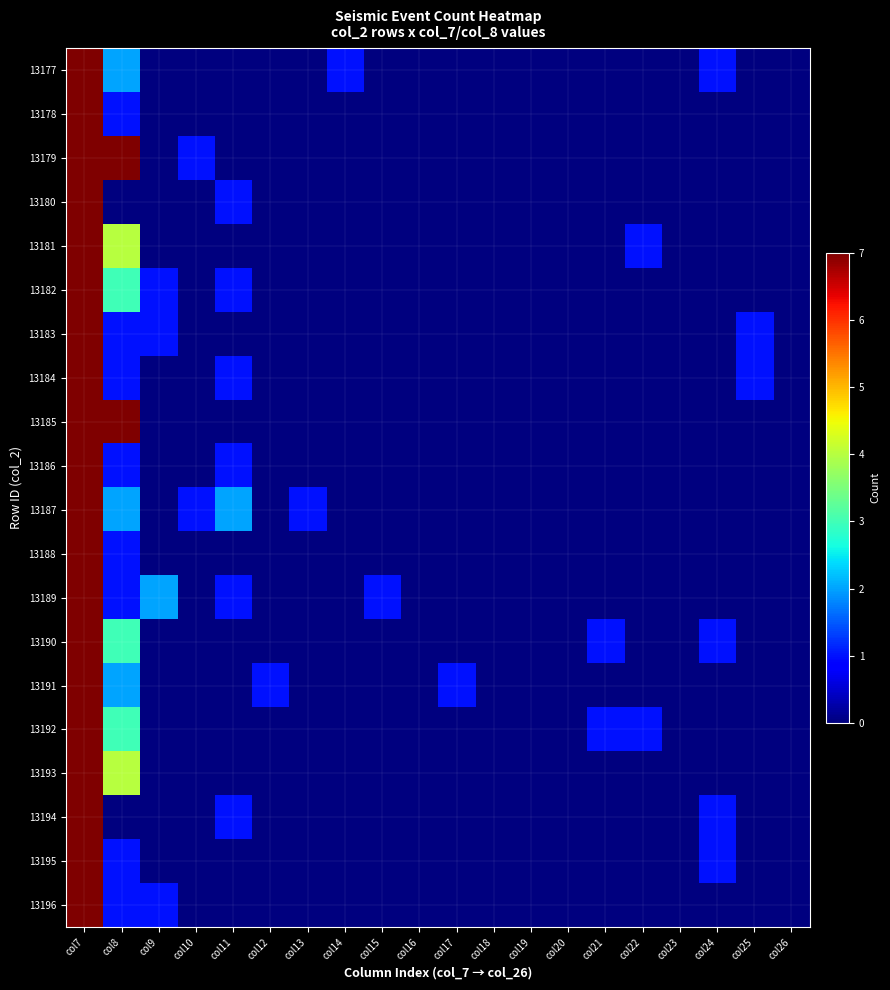

Count the number of categories in the chart.

20